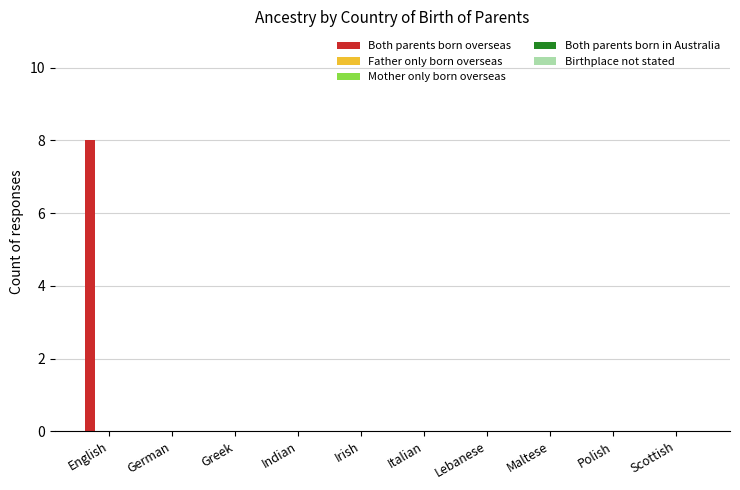

What is the maximum value shown in the chart?

8